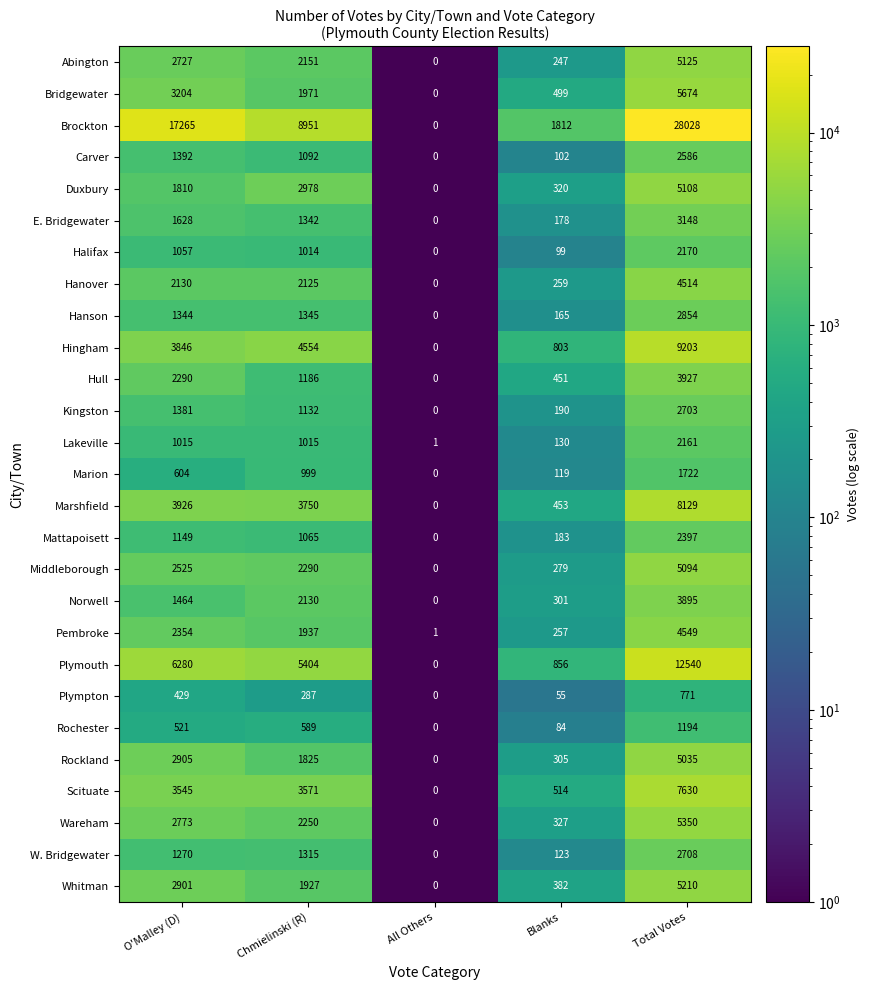

What is the difference between the maximum and minimum values in the Middleborough series?

5094